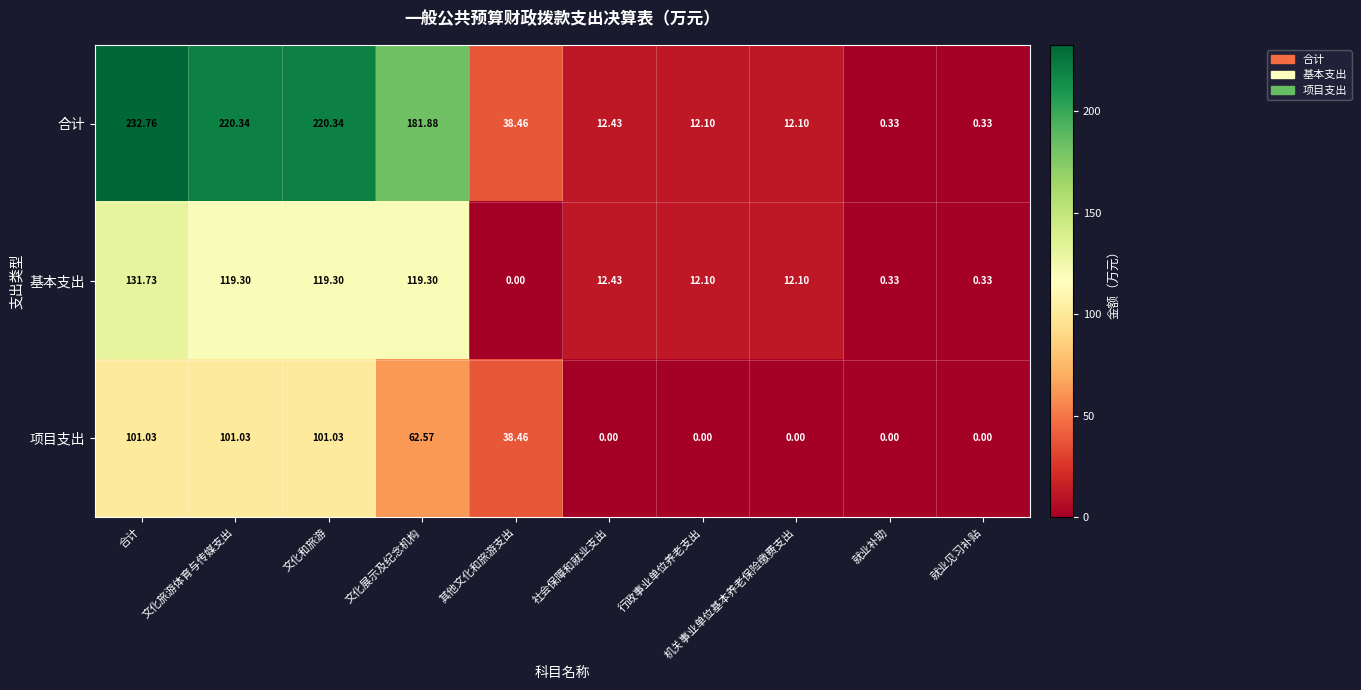

Where does the 基本支出 series first go above 12?

合计